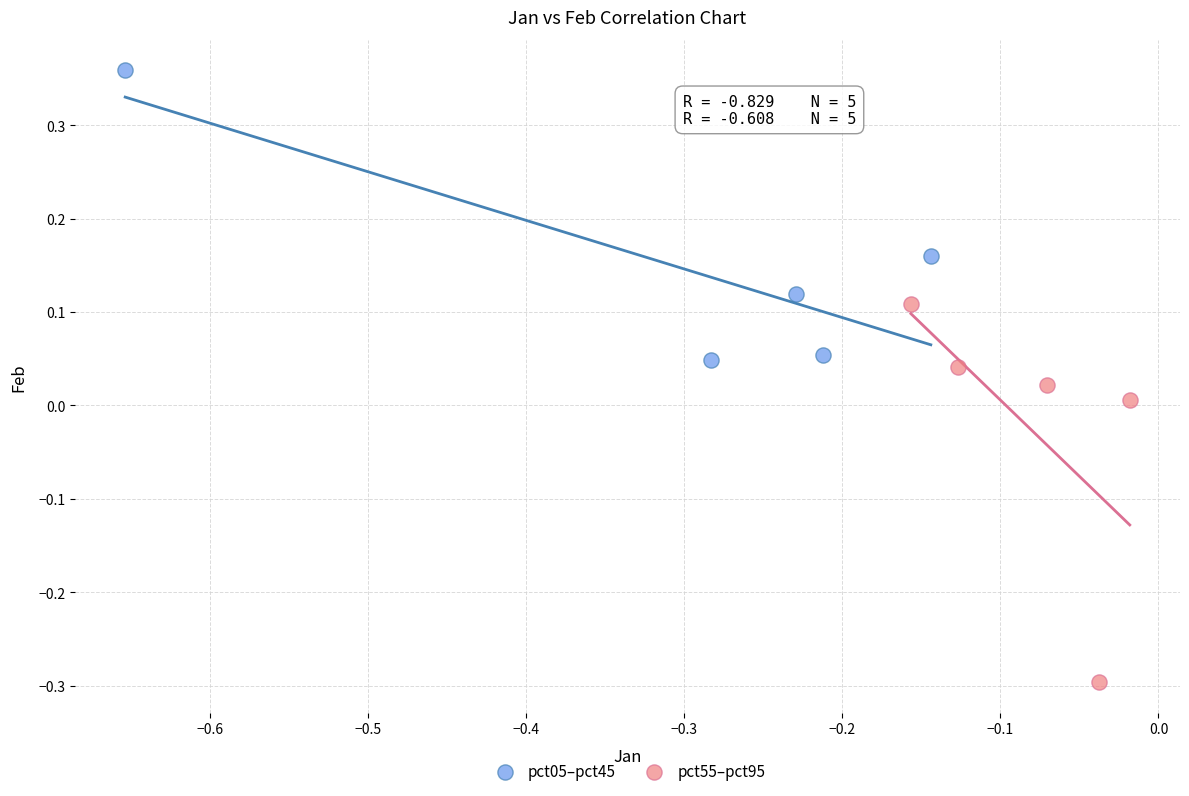

Which series reaches the minimum Y coordinate?

pct55–pct95